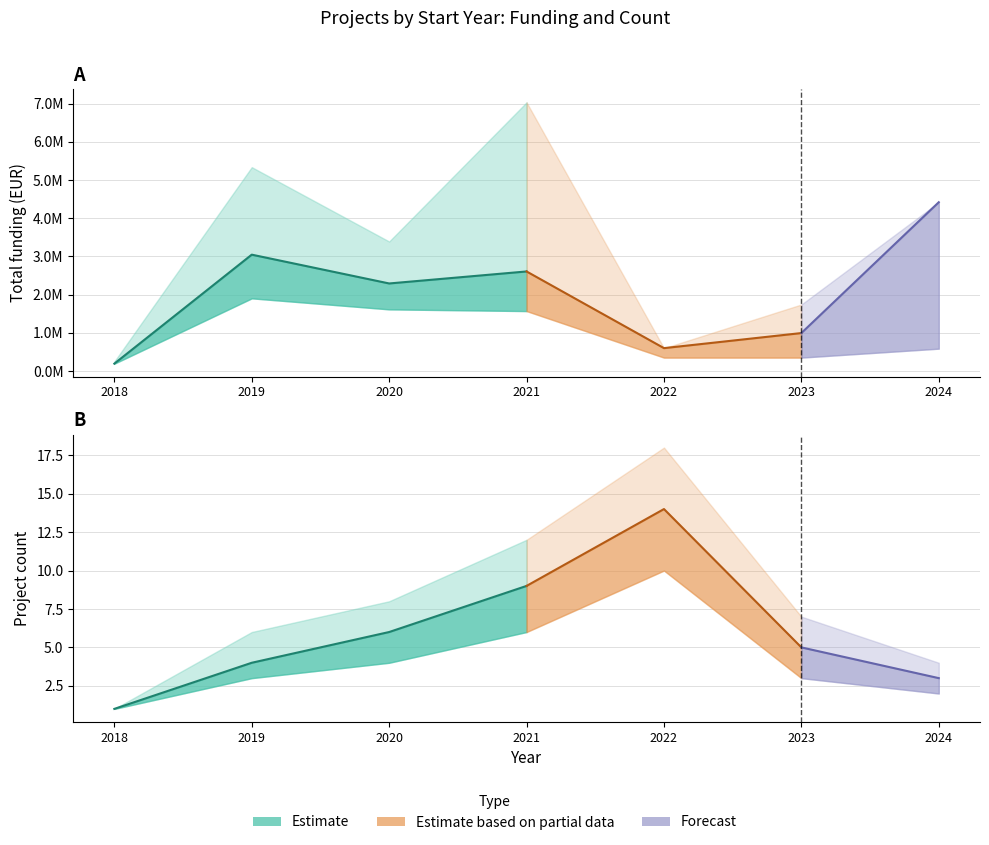

True or false: mean_total and lower_total intersect in this chart.

False